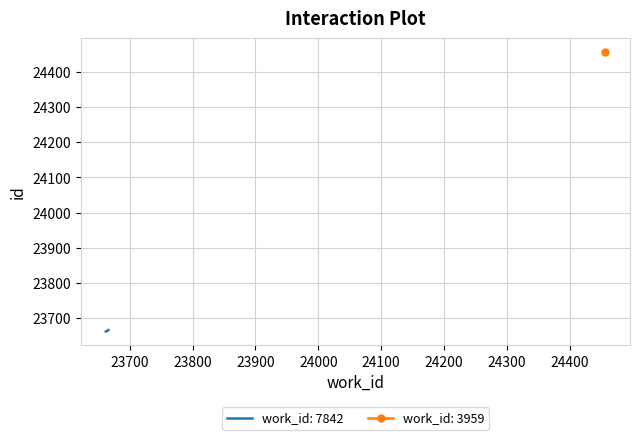

What is the minimum value for work_id: 7842?

23662